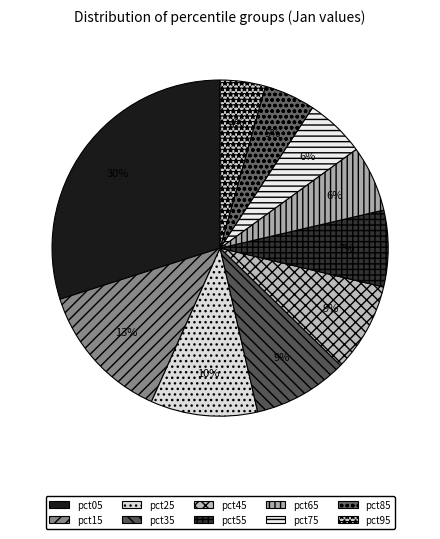

Rank the categories by value from highest to lowest.

pct05, pct15, pct25, pct35, pct45, pct55, pct65, pct75, pct85, pct95